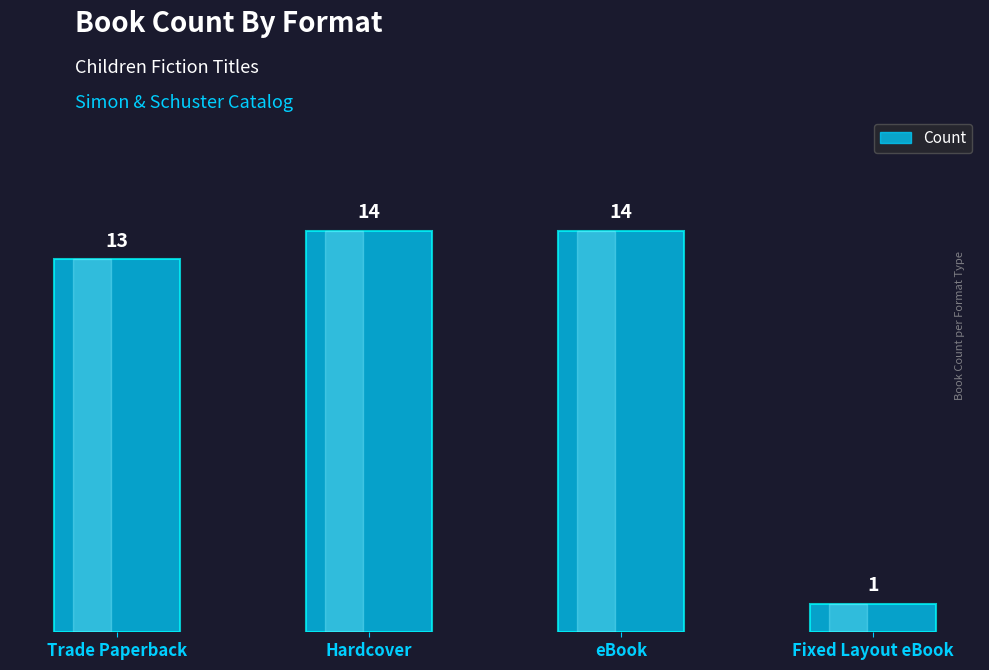

What is the label of the 3rd bar from the right?

Hardcover